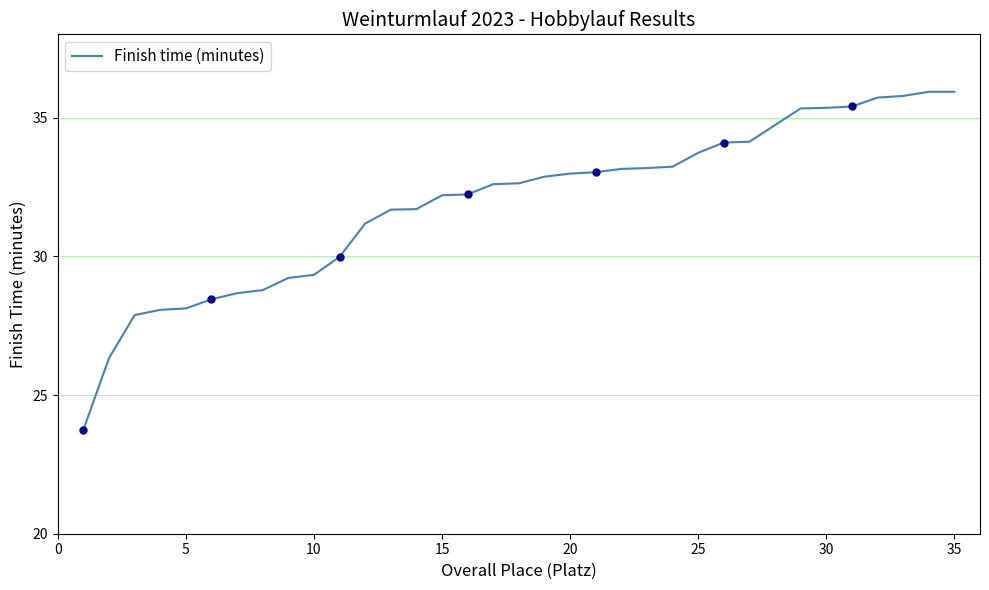

At which label does Finish time (minutes) first exceed 32?

15